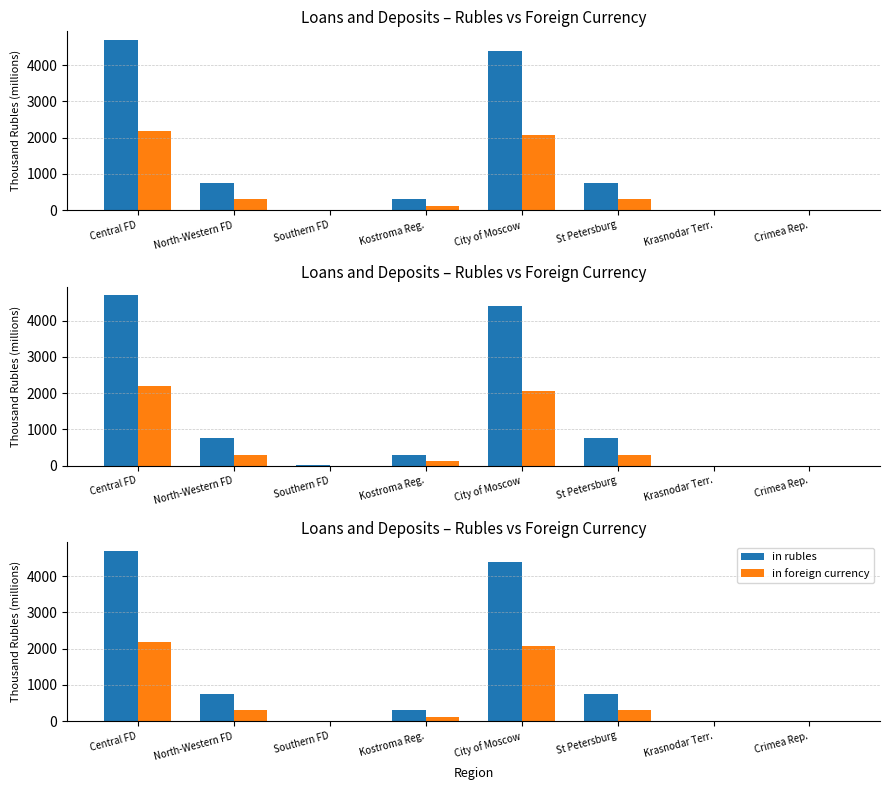

What are all the series names shown in the legend?

in rubles, in foreign currency